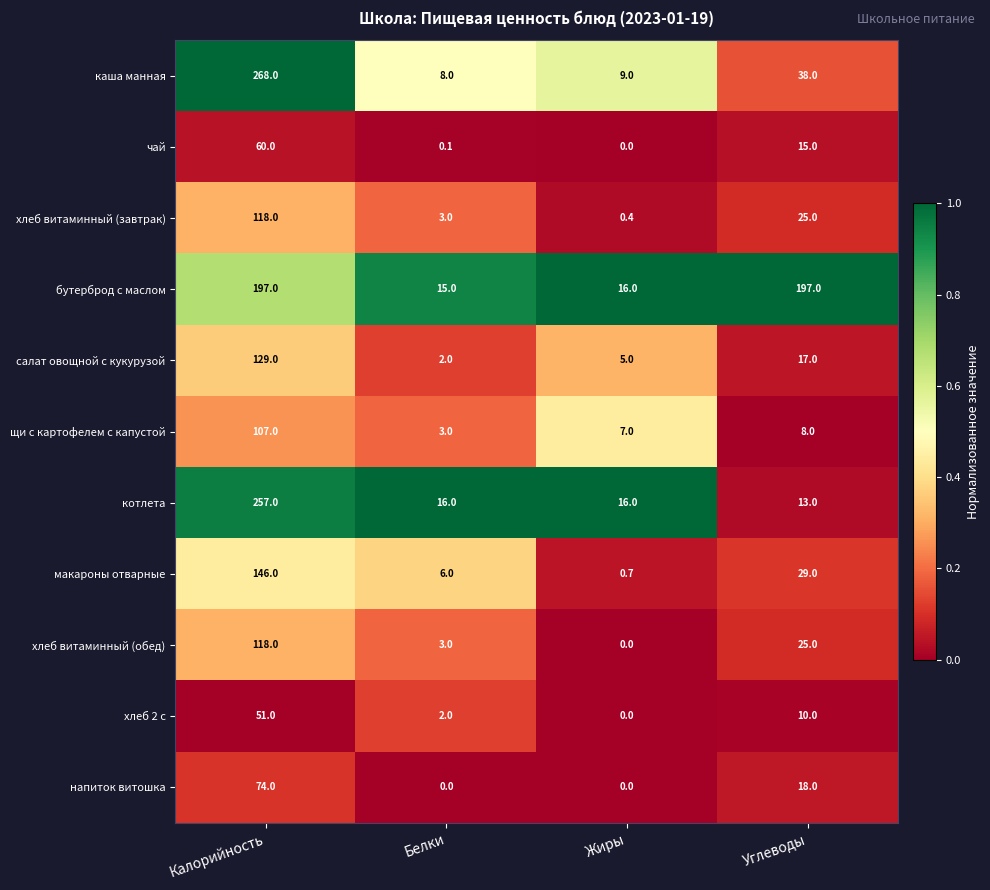

How many categories are shown in the chart?

4